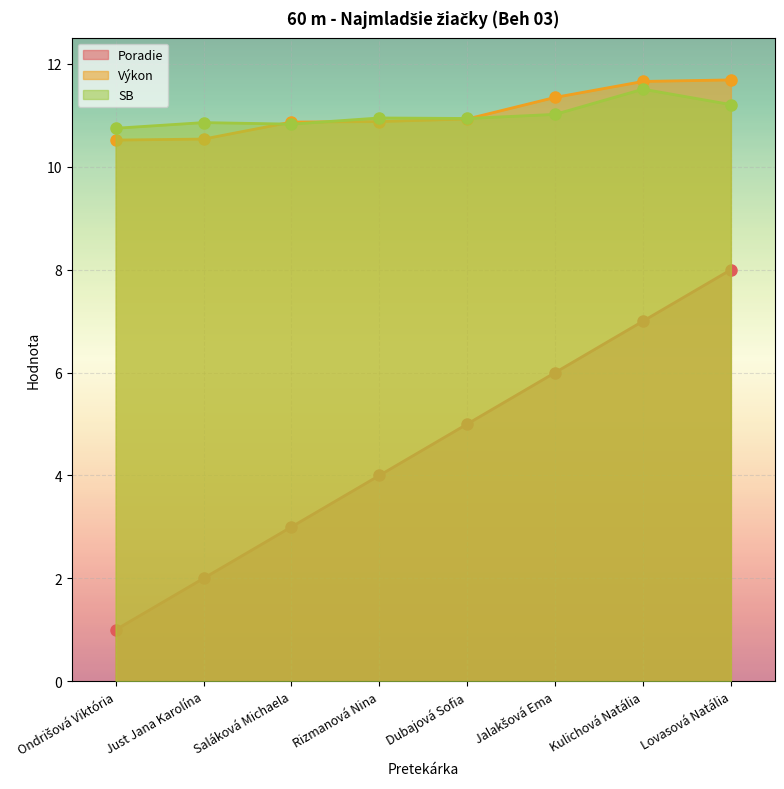

What position from the left is Just Jana Karolína?

2